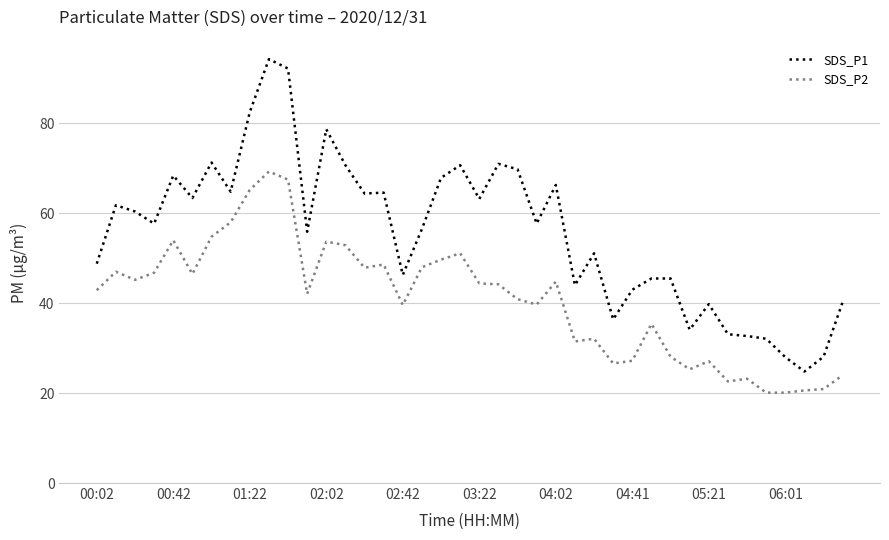

Which series has the widest spread of values?

SDS_P1